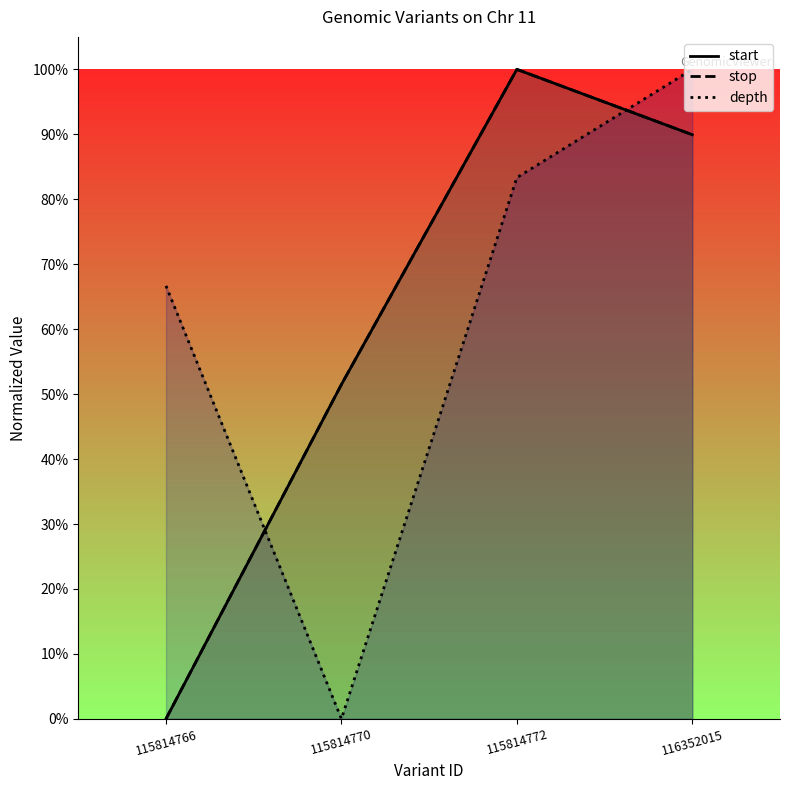

Which series ends up on top after the final intersection of depth and stop?

depth